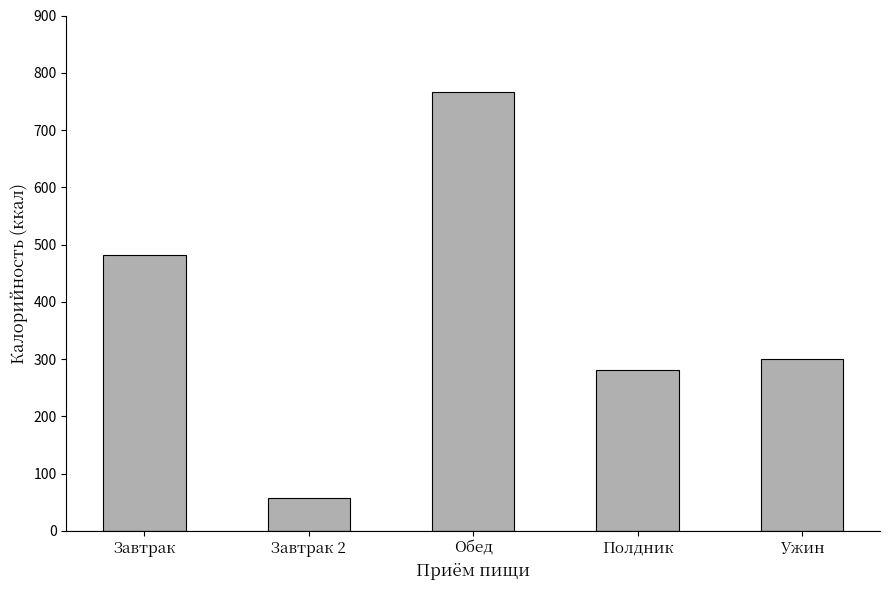

The chart shows a value of 279.8 at Завтрак. True or false?

False